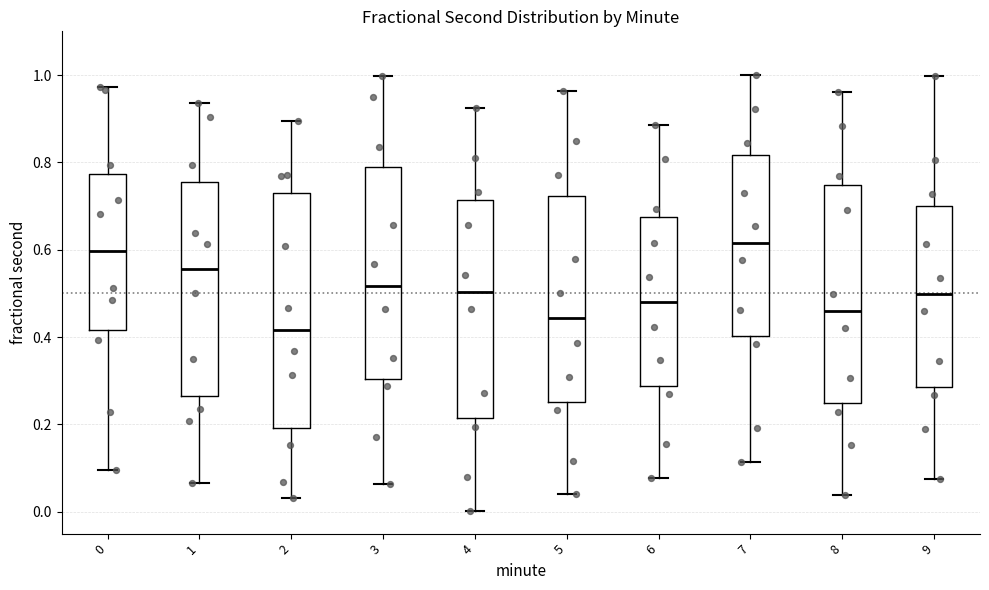

Reading left to right, transcribe this box plot: for each box, give where its median line is, the range the box spans, and where its two whiskers end, as read against the y-axis. The values are not printed on the chart, so give them approximately, as read against the axis.

0: median 0.60, box 0.42 to 0.78, whiskers 0.10 to 0.98
1: median 0.56, box 0.26 to 0.76, whiskers 0.06 to 0.94
2: median 0.42, box 0.20 to 0.72, whiskers 0.04 to 0.90
3: median 0.52, box 0.30 to 0.78, whiskers 0.06 to 1.00
4: median 0.50, box 0.22 to 0.72, whiskers 0.00 to 0.92
5: median 0.44, box 0.26 to 0.72, whiskers 0.04 to 0.96
6: median 0.48, box 0.28 to 0.68, whiskers 0.08 to 0.88
7: median 0.62, box 0.40 to 0.82, whiskers 0.12 to 1.00
8: median 0.46, box 0.24 to 0.74, whiskers 0.04 to 0.96
9: median 0.50, box 0.28 to 0.70, whiskers 0.08 to 1.00